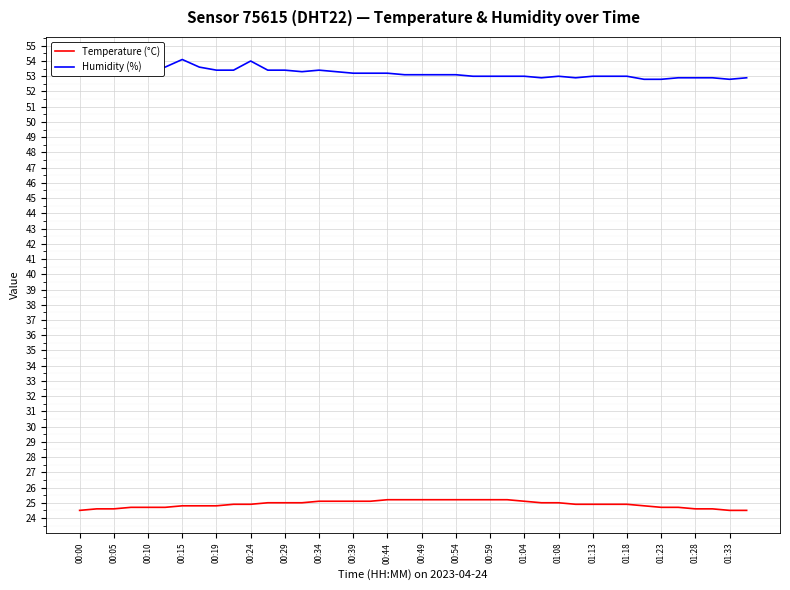

True or false: Humidity (%) and Temperature (°C) intersect in this chart.

False